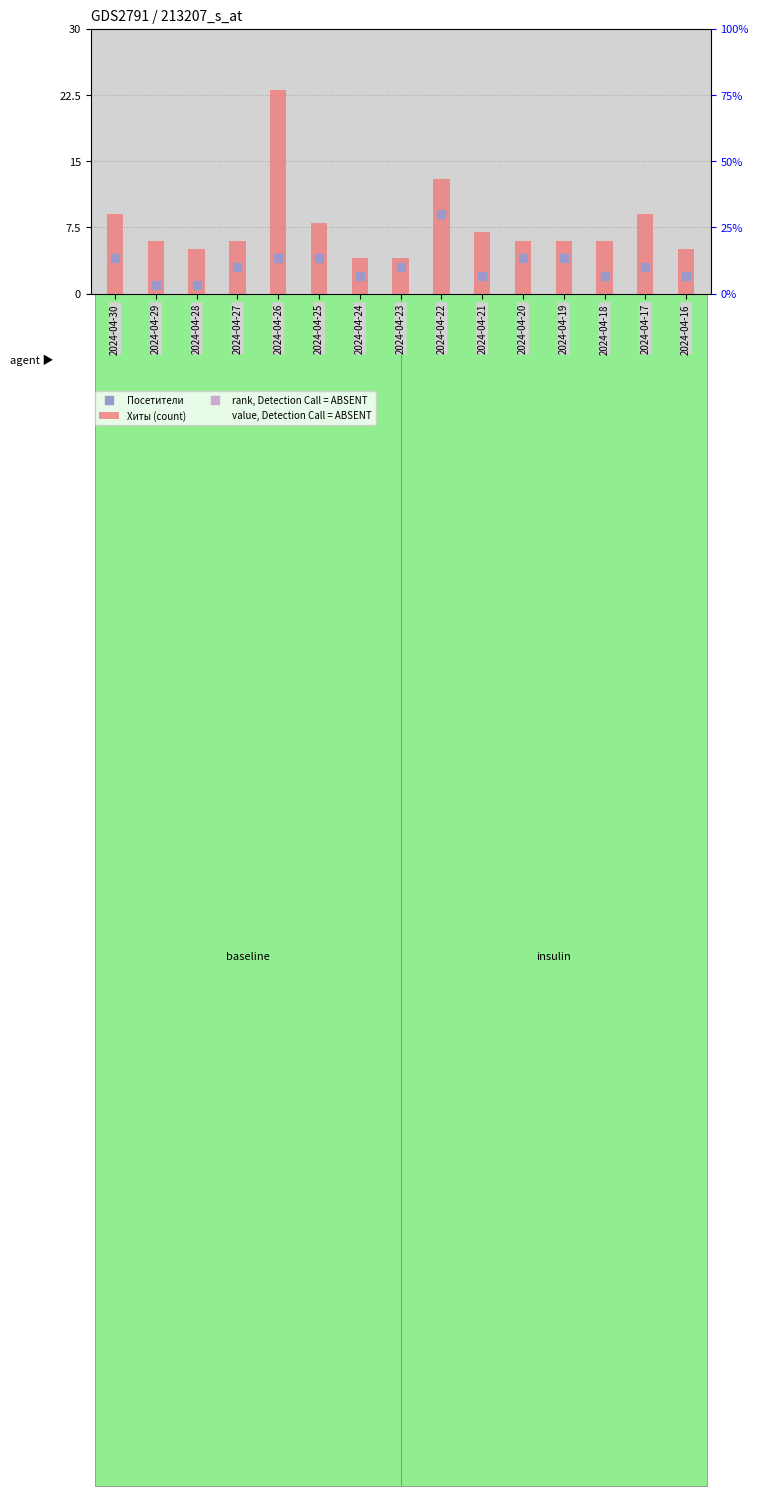

What is the total value across all series at 2024-04-25?

12